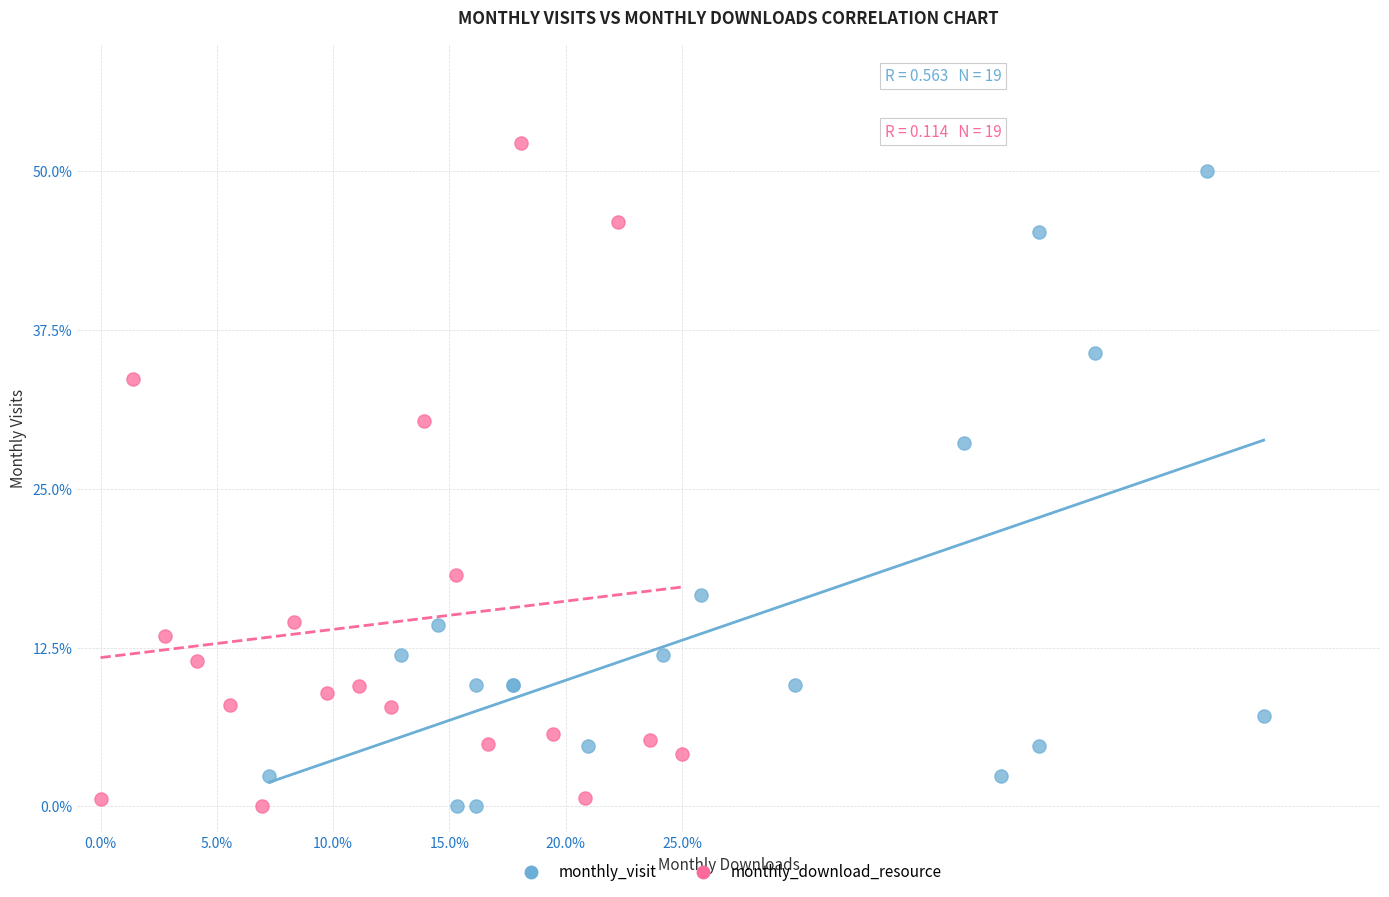

Which series has the largest Y range (max minus min)?

monthly_download_resource